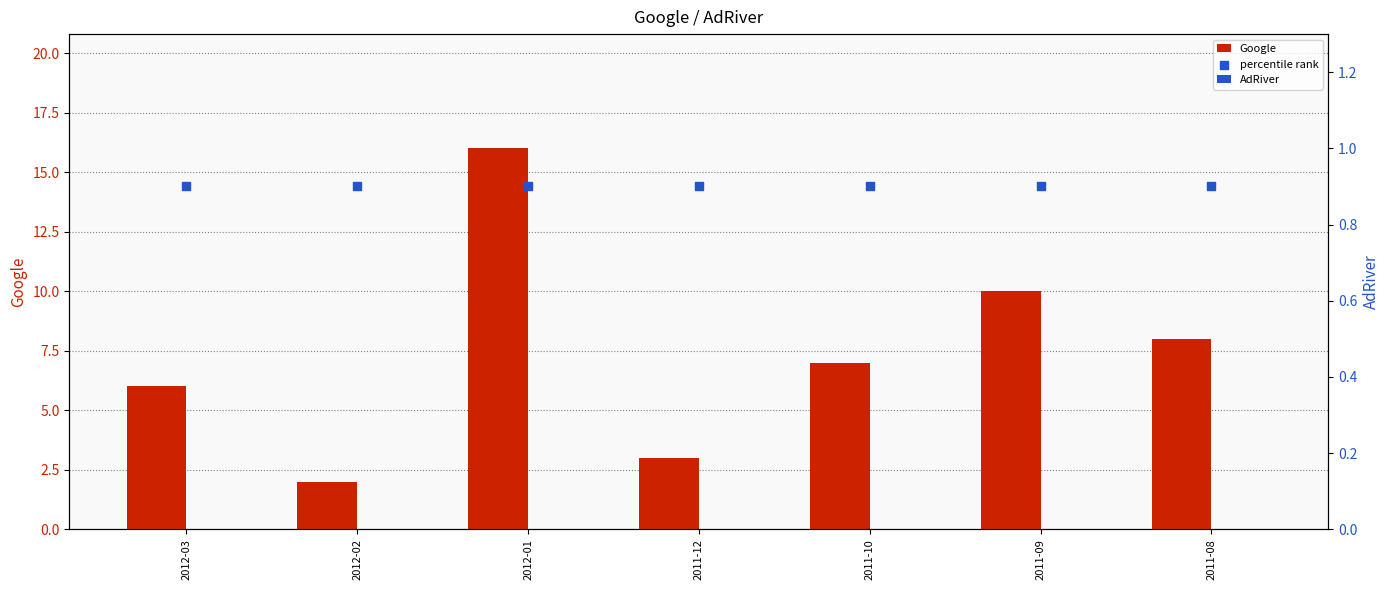

What are all the series names shown in the legend?

Google, AdRiver, percentile rank